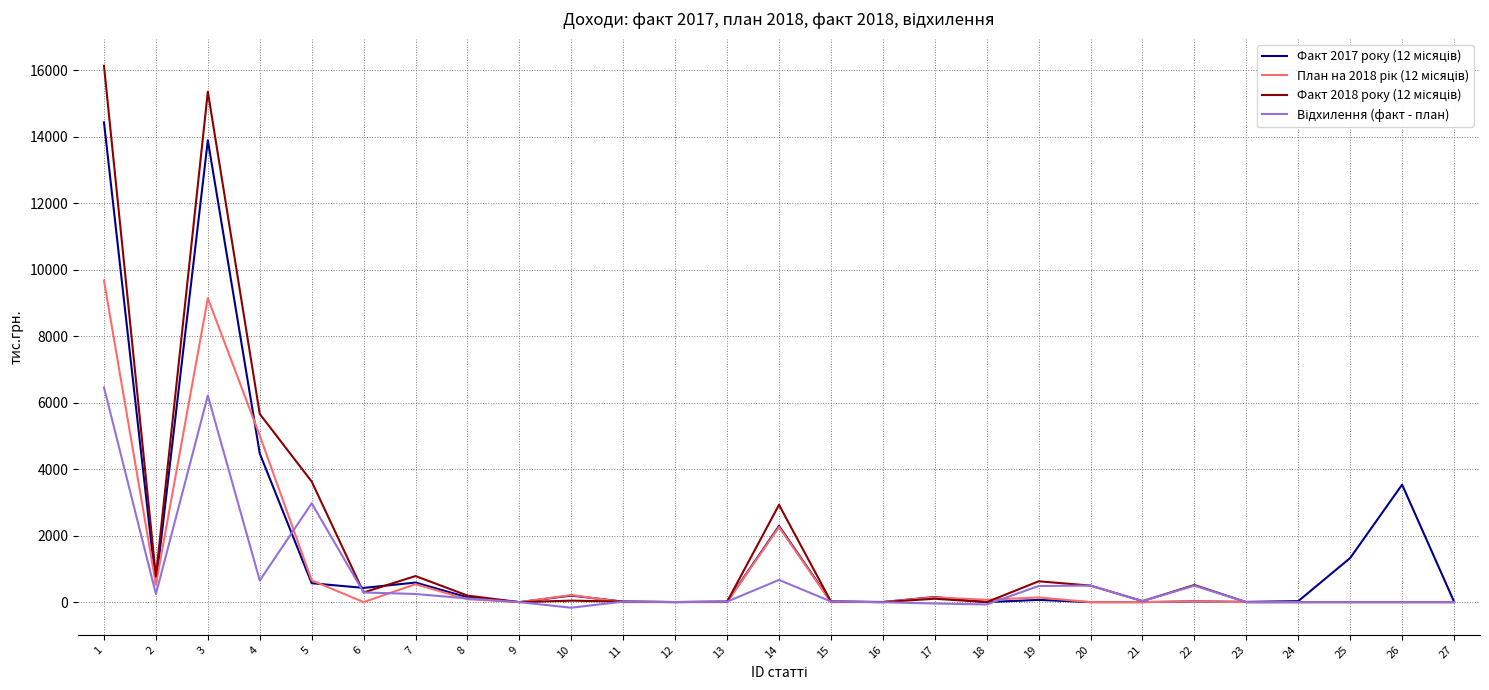

Where does the План на 2018 рік (12 місяців) series first go above 4?

1